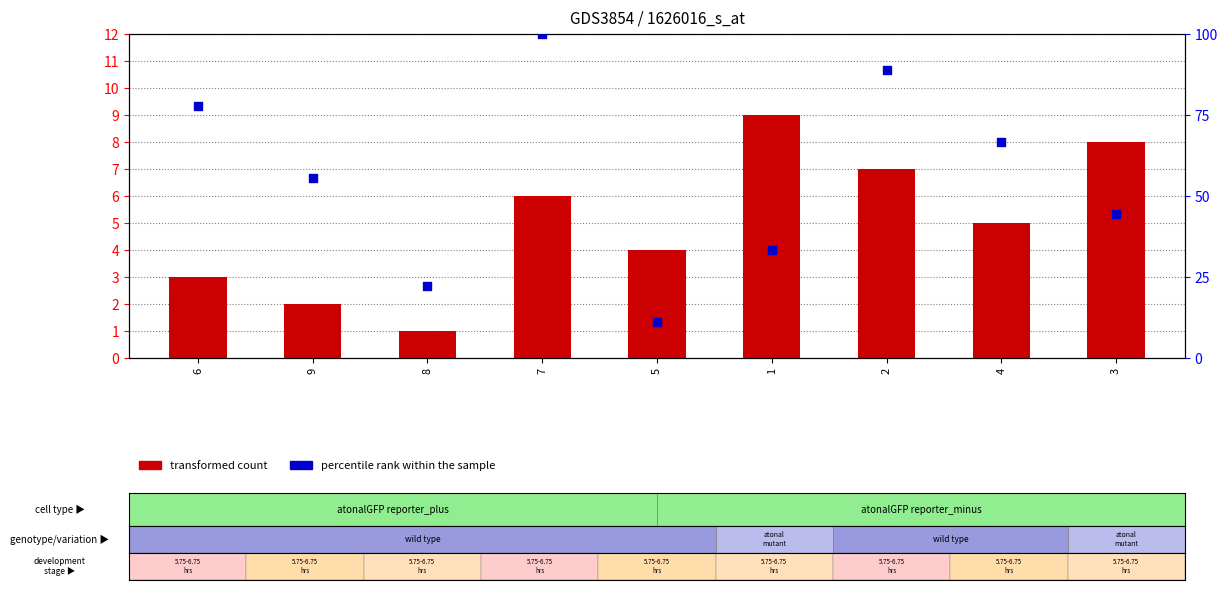

What is the total value across all series at 2?

95.9